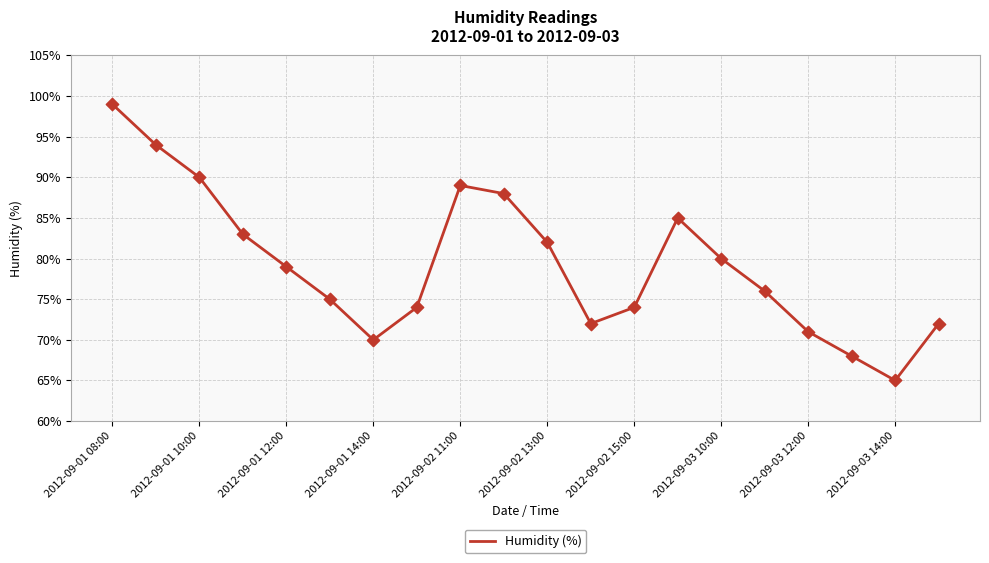

What is the difference between the maximum and minimum values?

34